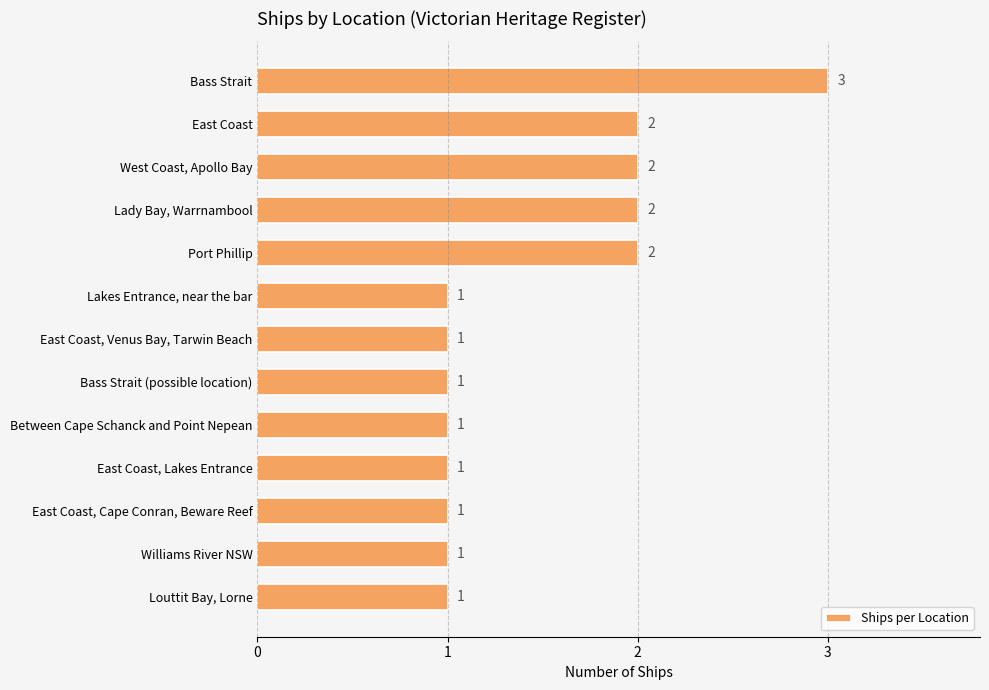

True or false: the data shows 0 at Bass Strait (possible location).

False